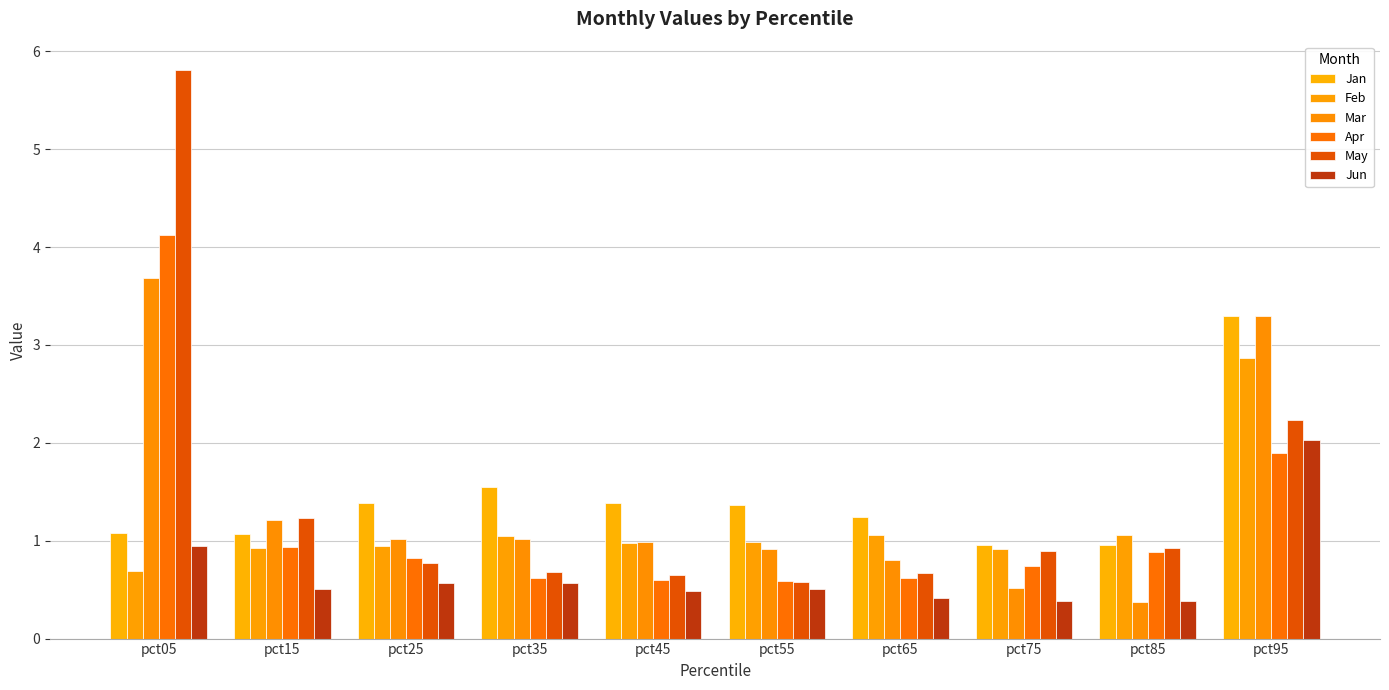

Which series changed the most between pct45 and pct65?

Mar